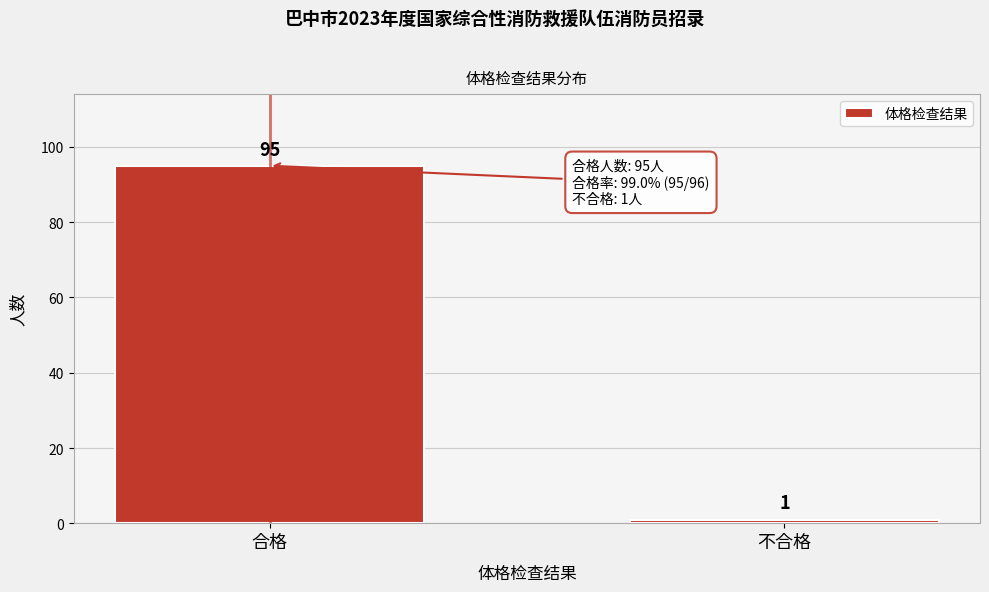

Reading left to right, transcribe all the data shown in this chart.

95	1